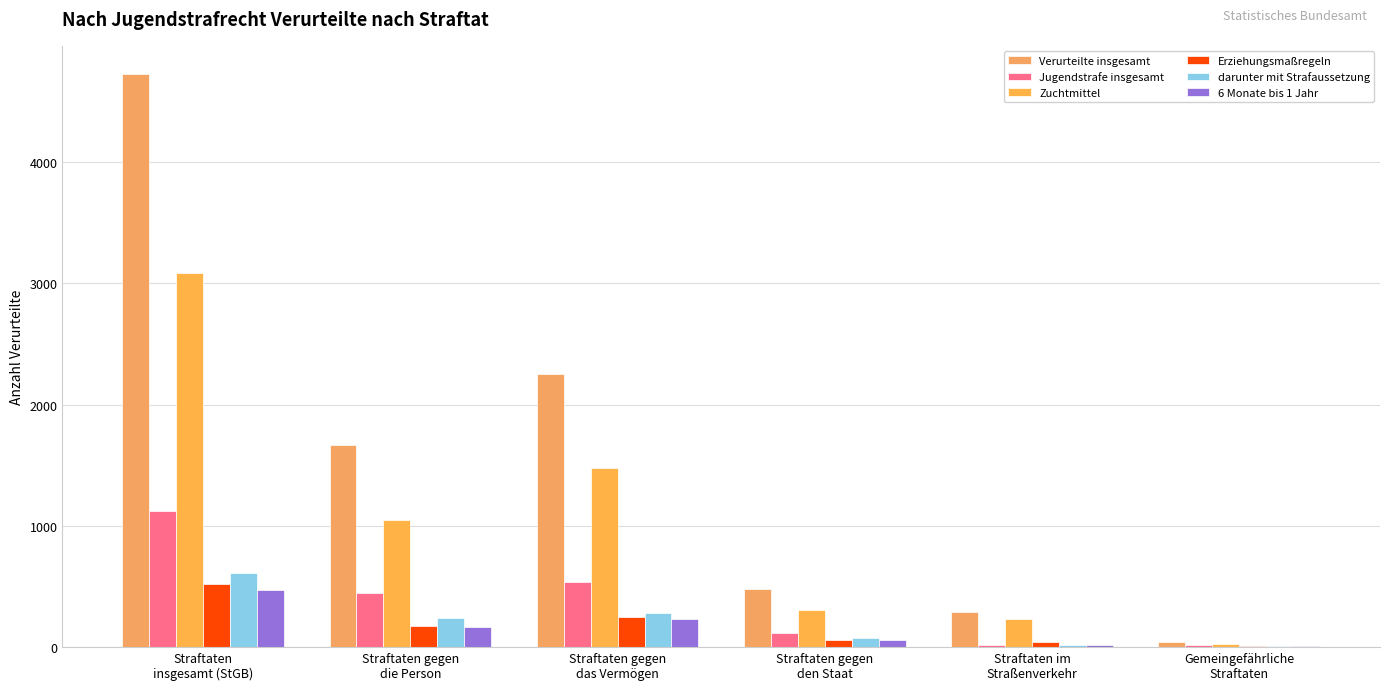

The value of 6 Monate bis 1 Jahr at Straftaten im
Straßenverkehr is 6. True or false?

False